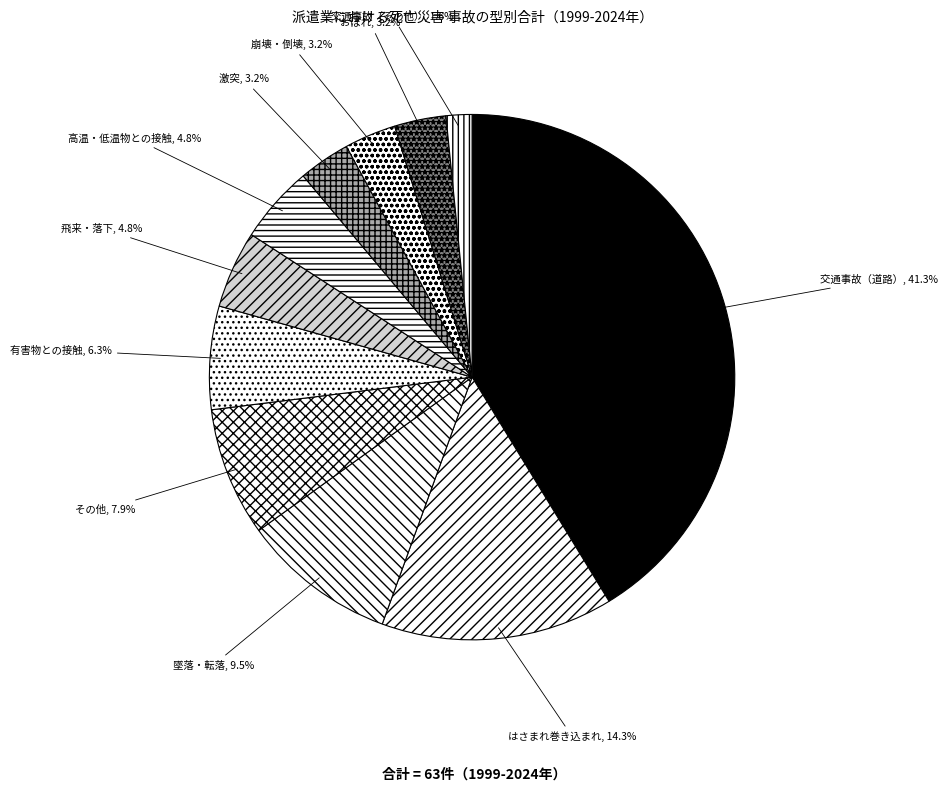

Is there any slice that represents more than half of the pie?

No